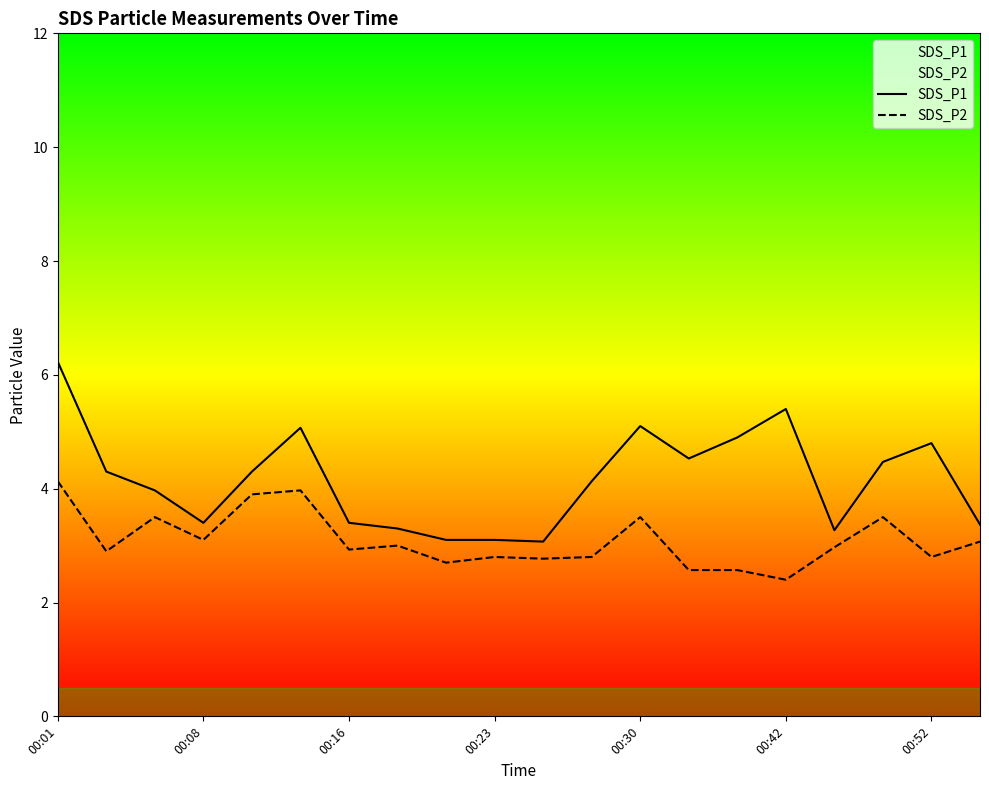

In SDS_P2, how many points are lower than both neighbors (excluding endpoints)?

7